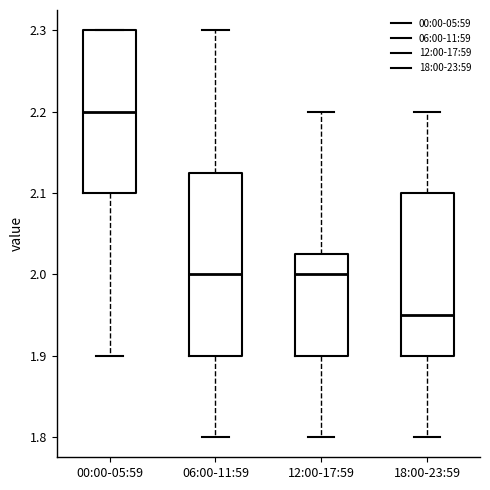

Comparing the boxes themselves (not the whiskers), which one is the tallest?

06:00-11:59